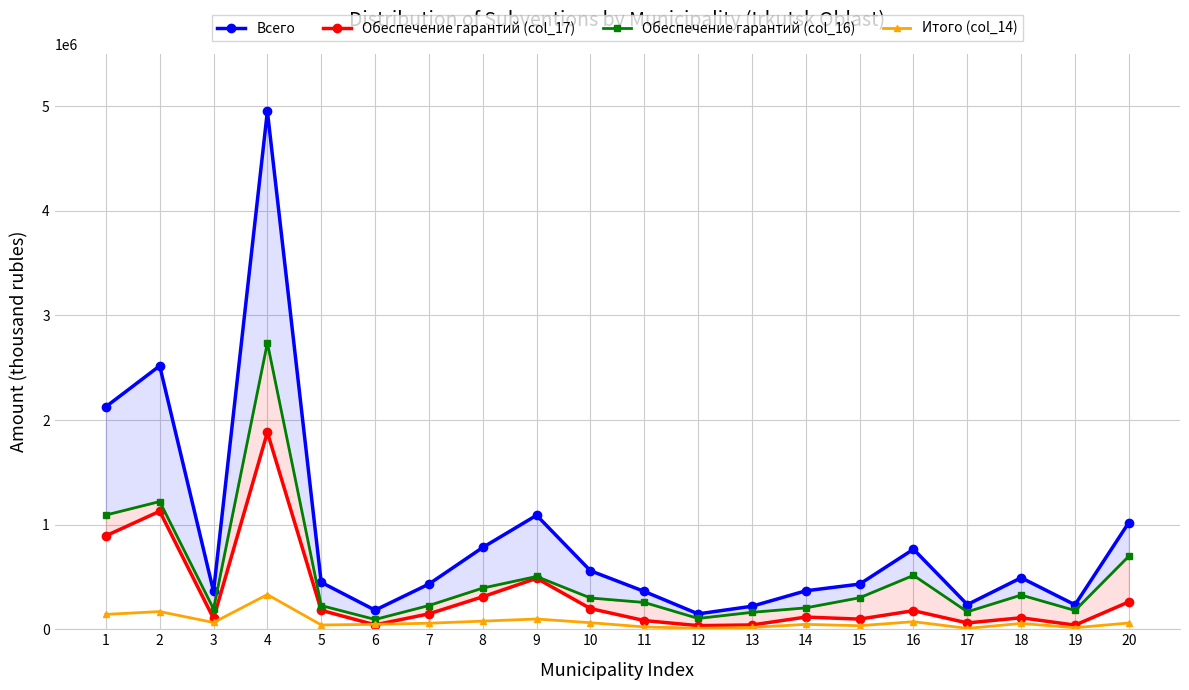

True or false: Обеспечение гарантий (col_16) has more than 0 interior local peaks.

True